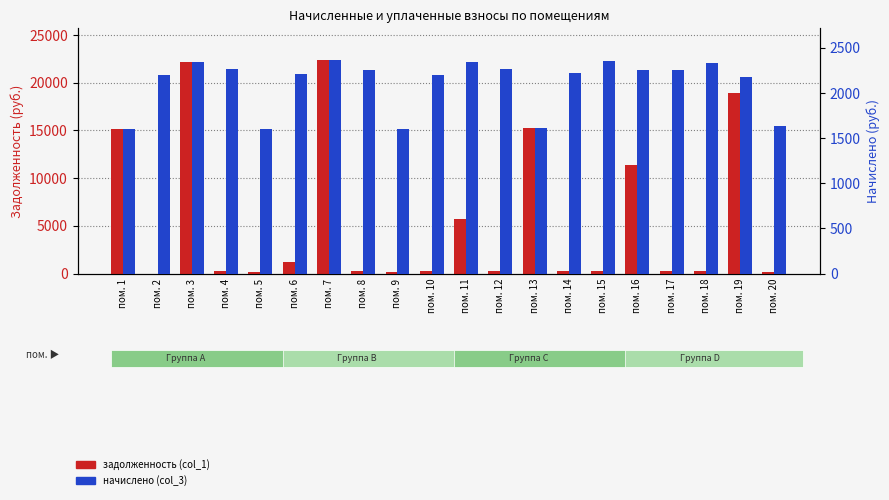

Which series has the largest total across all categories?

задолженность (col_1)